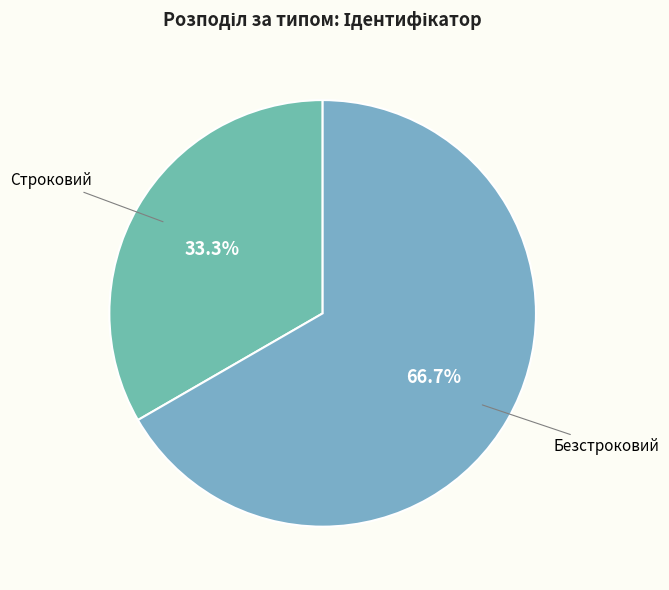

How many segments does this pie chart have?

2